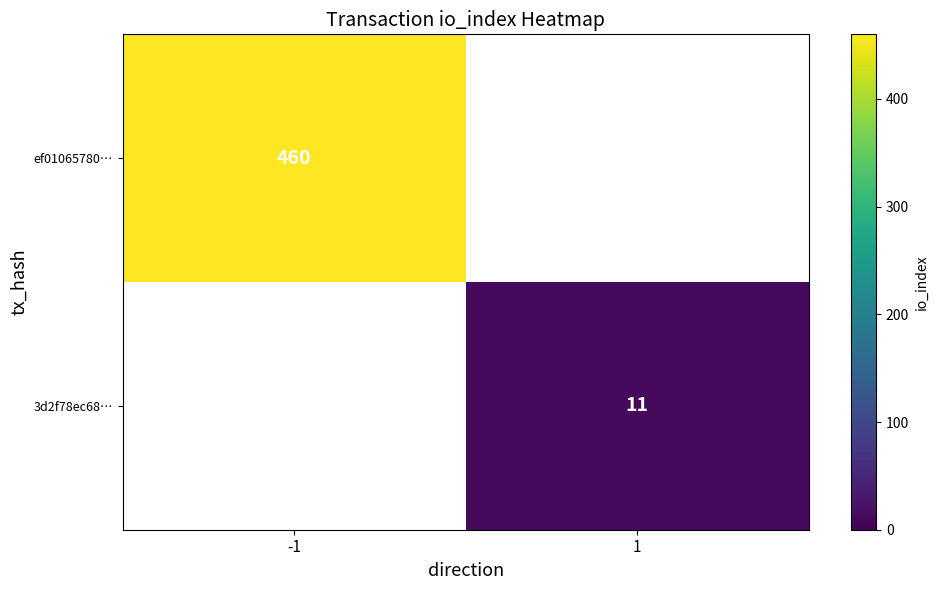

True or false: ef01065780… has a value of 736 at -1.

False